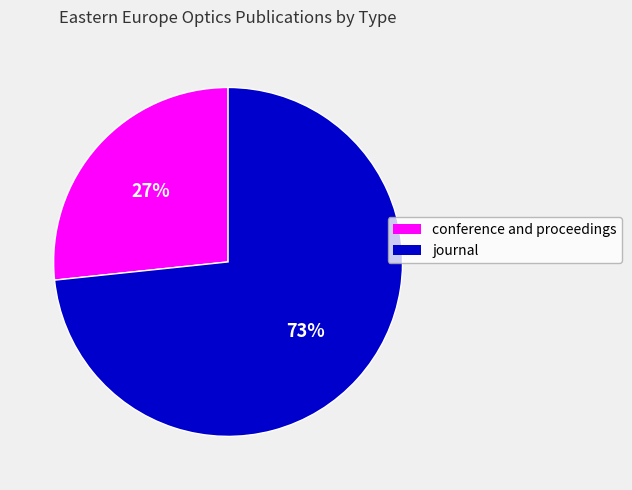

How many slices are in this pie chart?

2